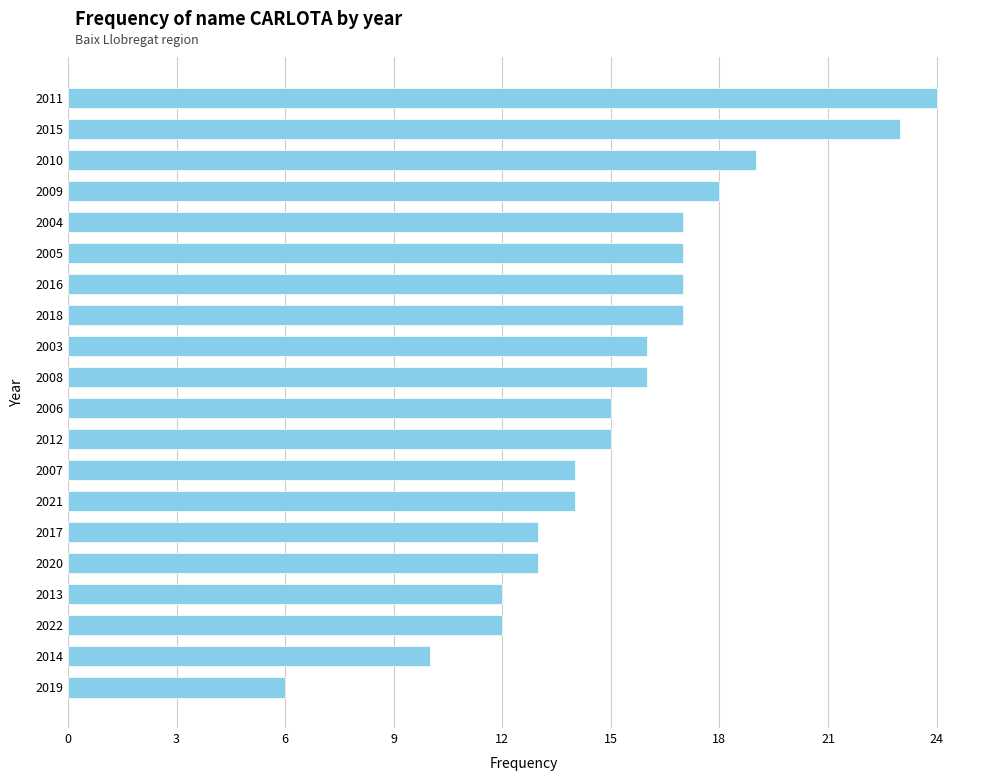

Which category has the highest value across all series?

2011